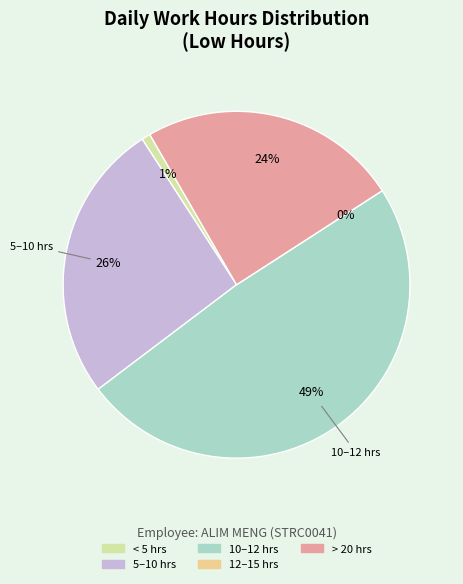

Does any single category account for the majority?

No